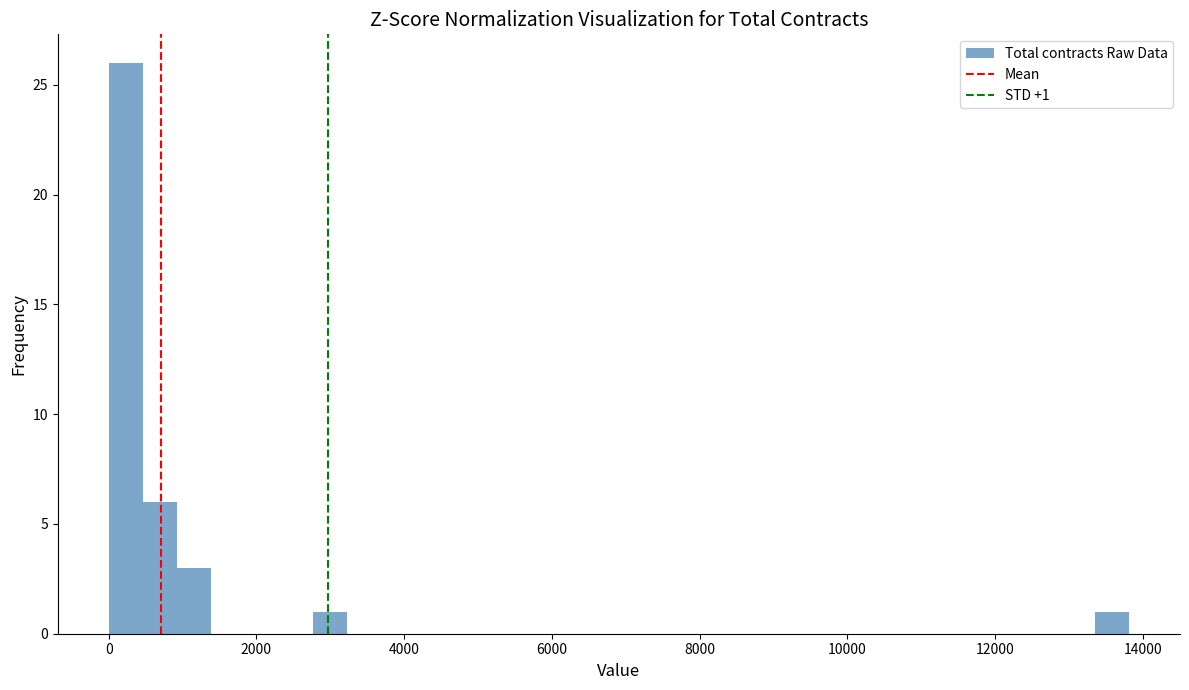

Around what value on the x-axis is the tallest bar? Give the approximate position of its centre, as read against the axis.

200